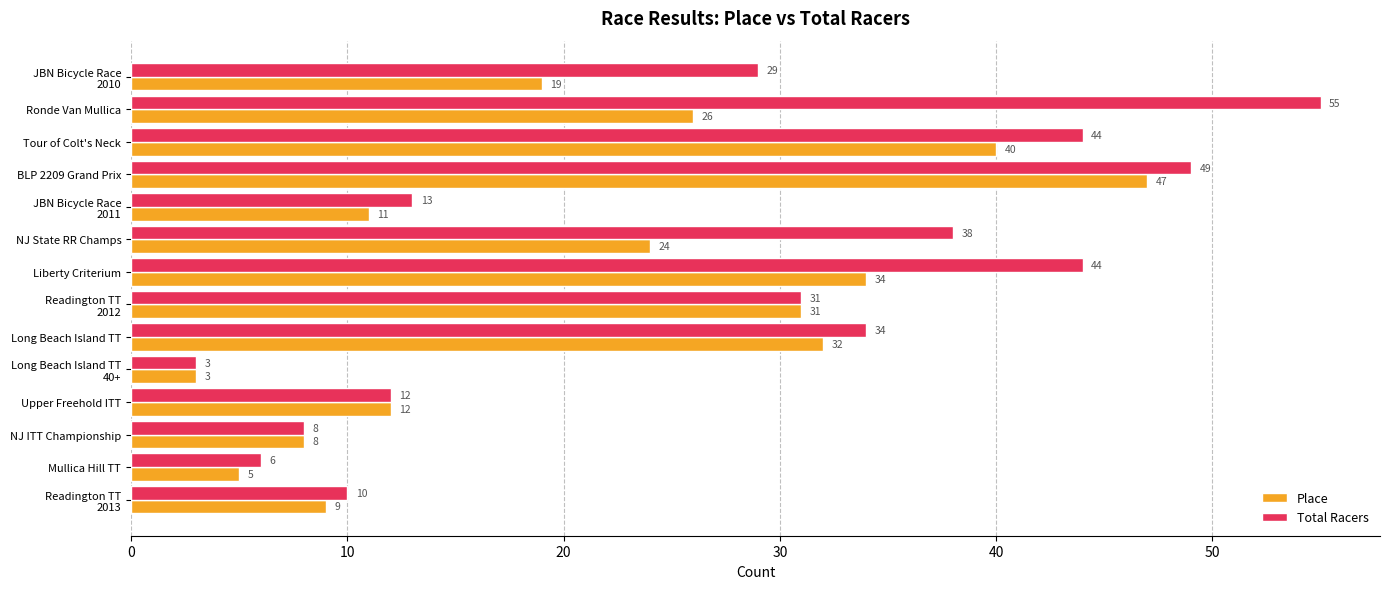

What is the maximum value shown in the chart?

55